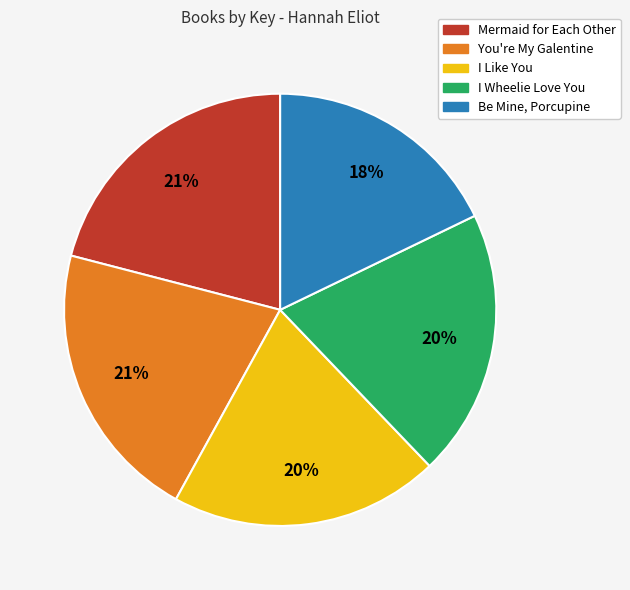

What percentage is the Mermaid for Each Other slice, to the nearest percent?

21%